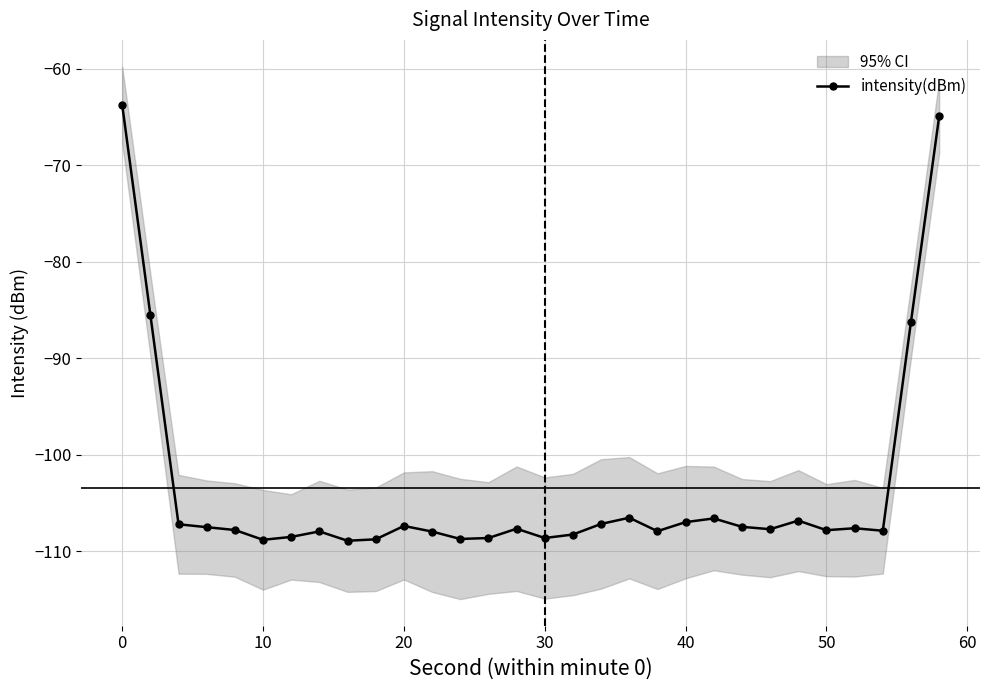

True or false: intensity(dBm) has a value of -107.8 at 50.

True